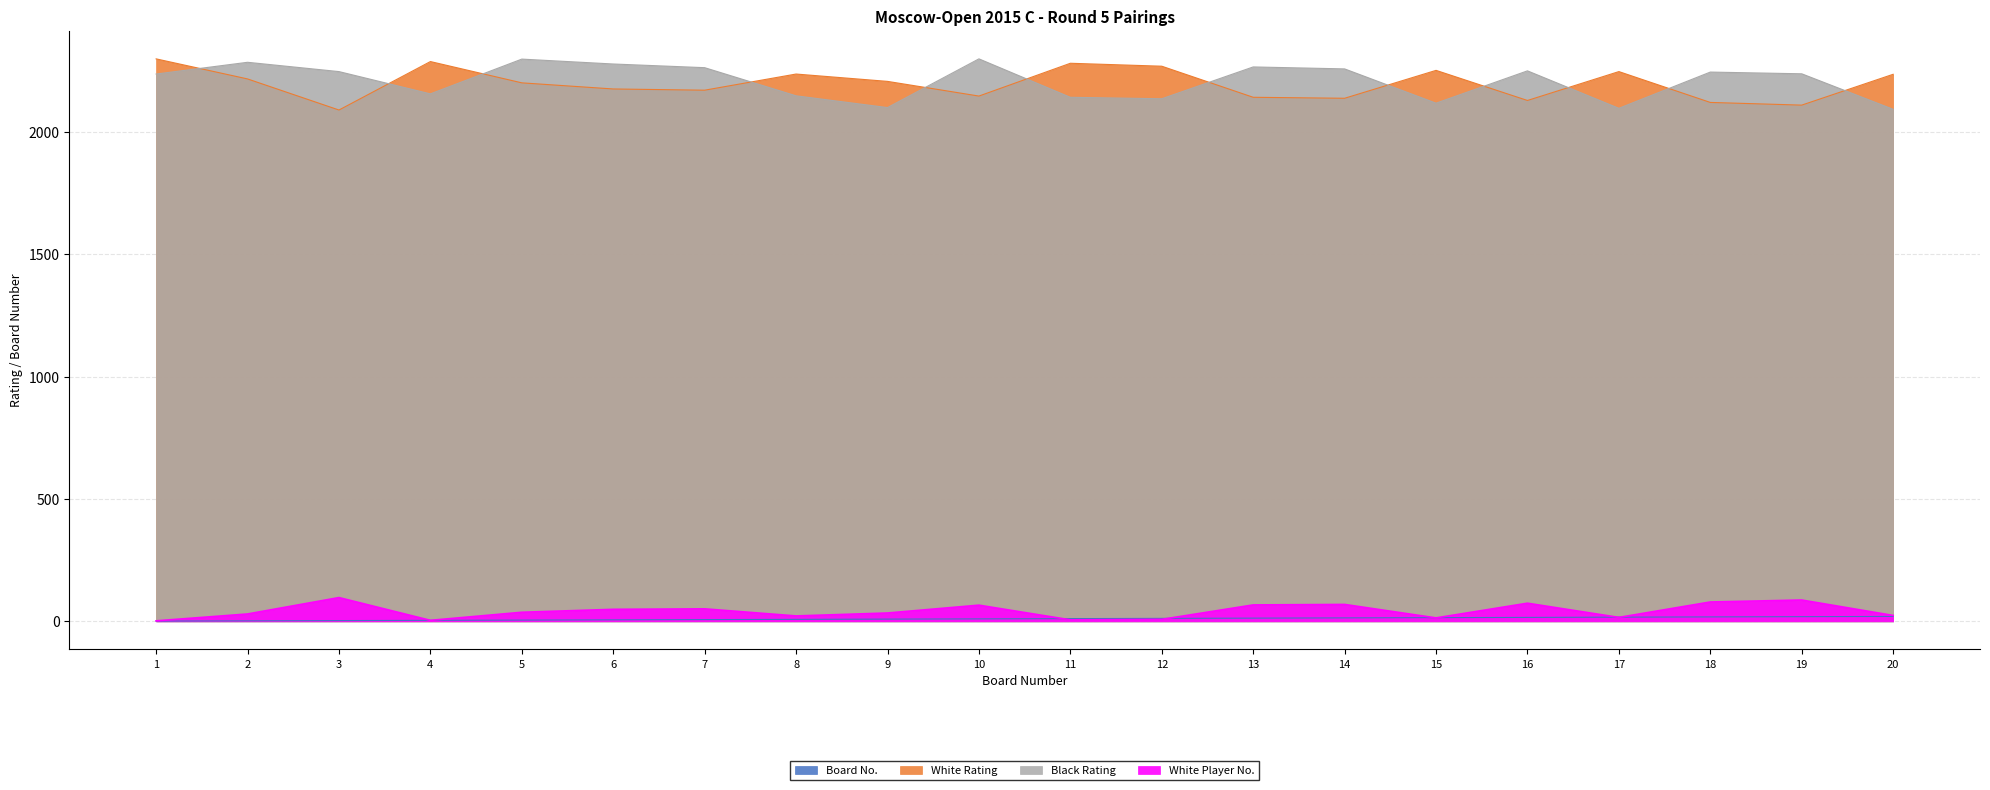

At which label does White Player No. reach its minimum?

1